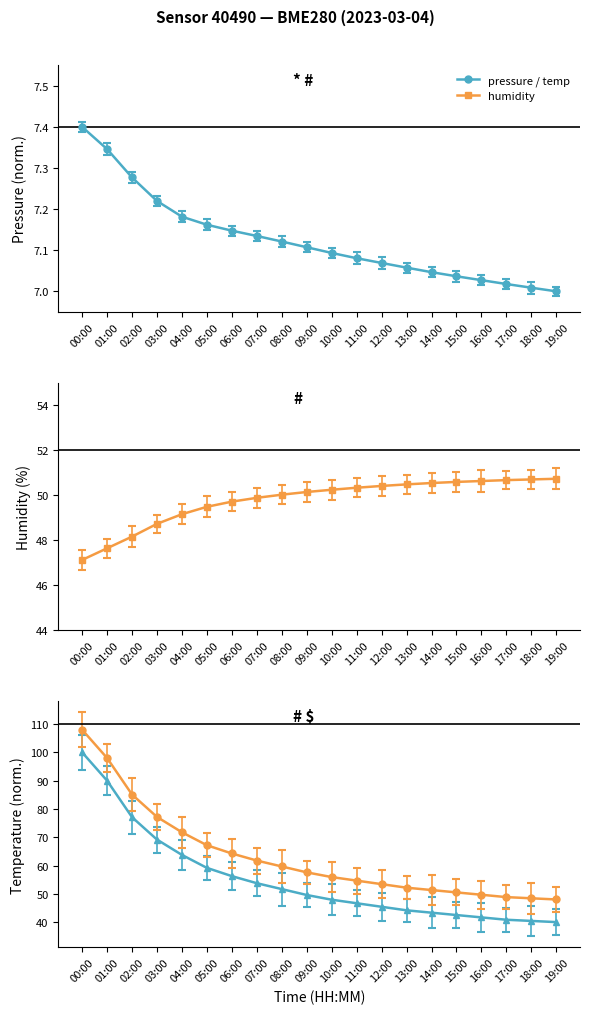

What is the value of the pressure point at the 9th from the left?

7.1